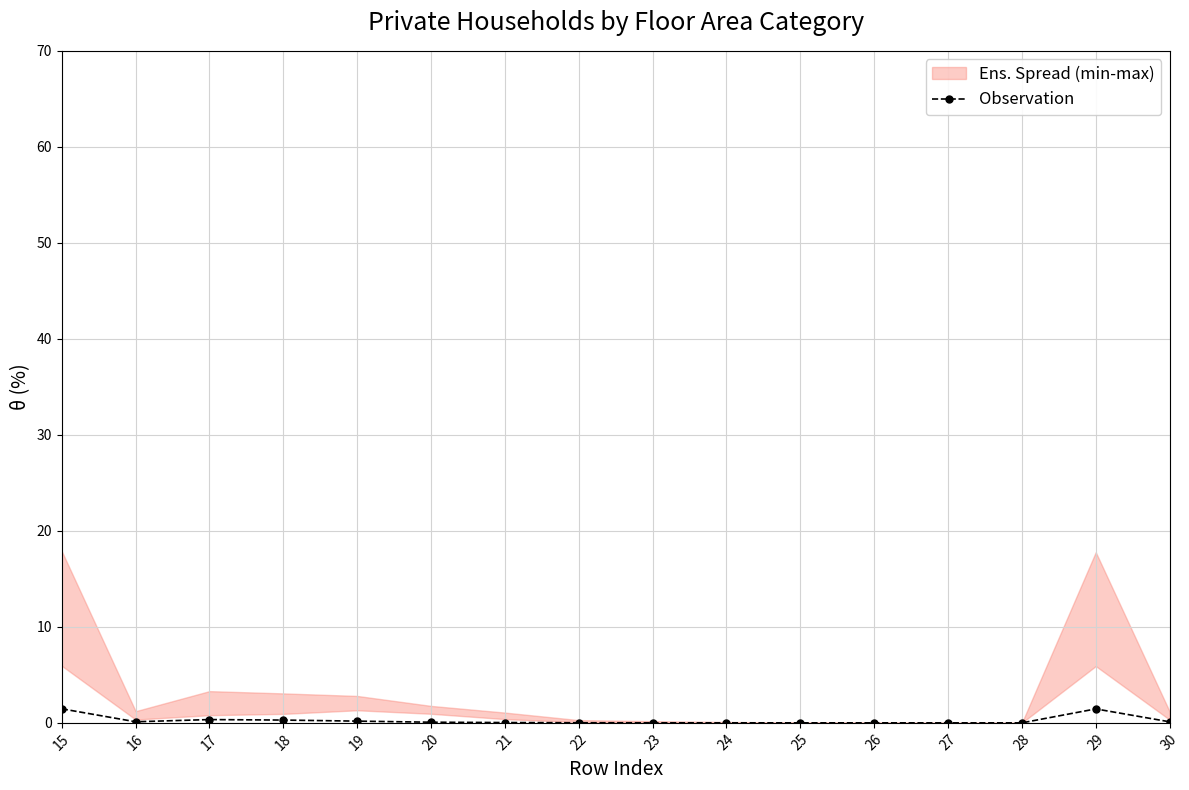

What is the change in value from 21 to 29?

+1.4